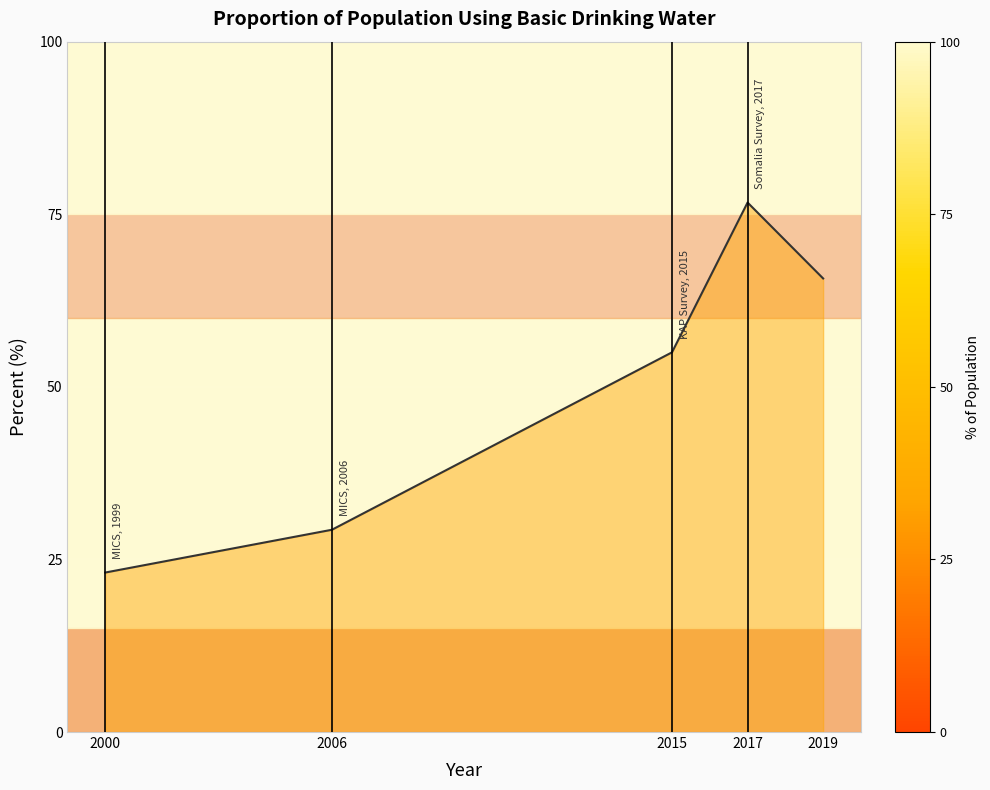

Rank the categories by value from lowest to highest.

2000, 2006, 2015, 2019, 2017